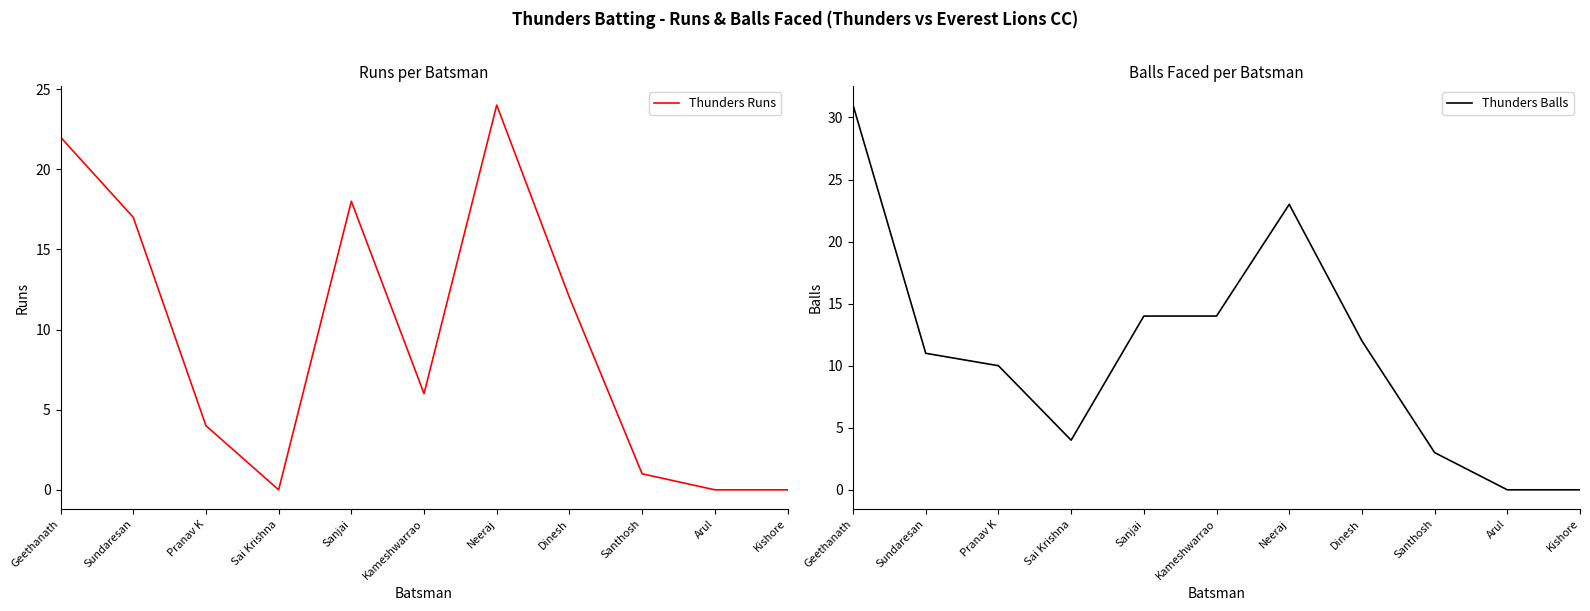

Where is the first local maximum for Thunders Balls?

Neeraj